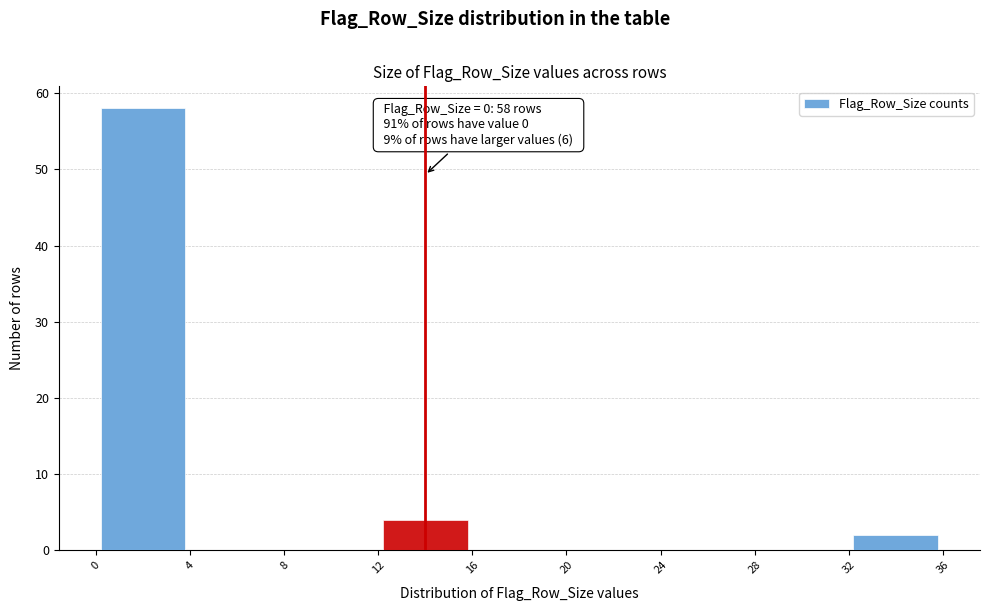

Over which range of the x-axis is the bar tallest?

0 to 4